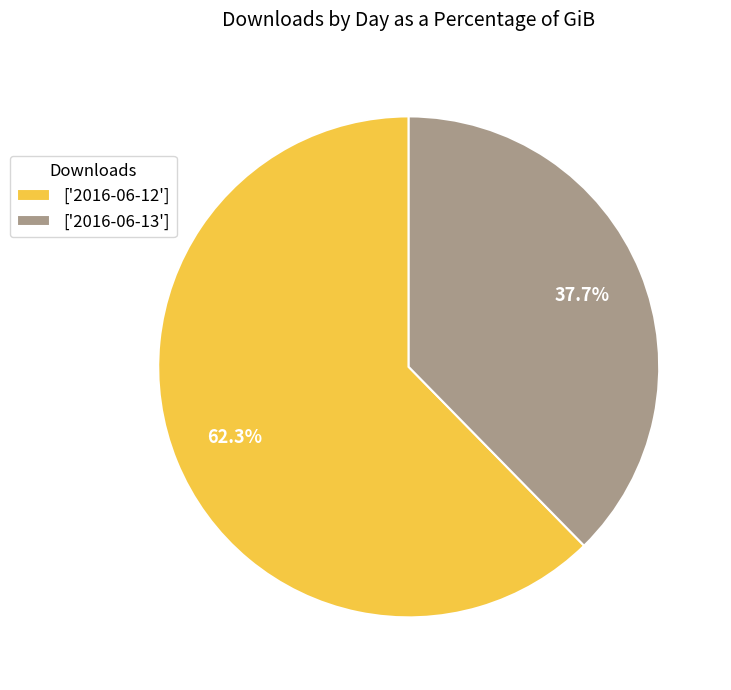

Which slice is the smallest?

['2016-06-13']